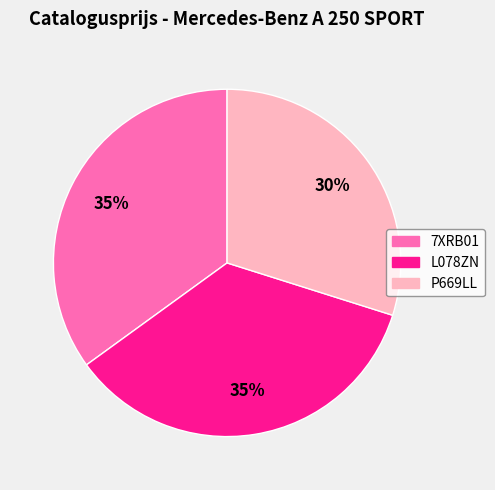

What percentage is the L078ZN slice, to the nearest percent?

35%